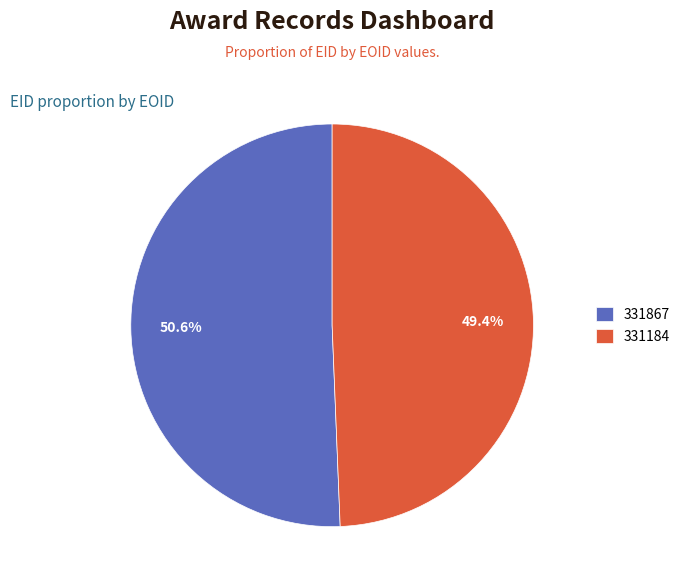

Is it true that 331867 is 41% of the pie?

False